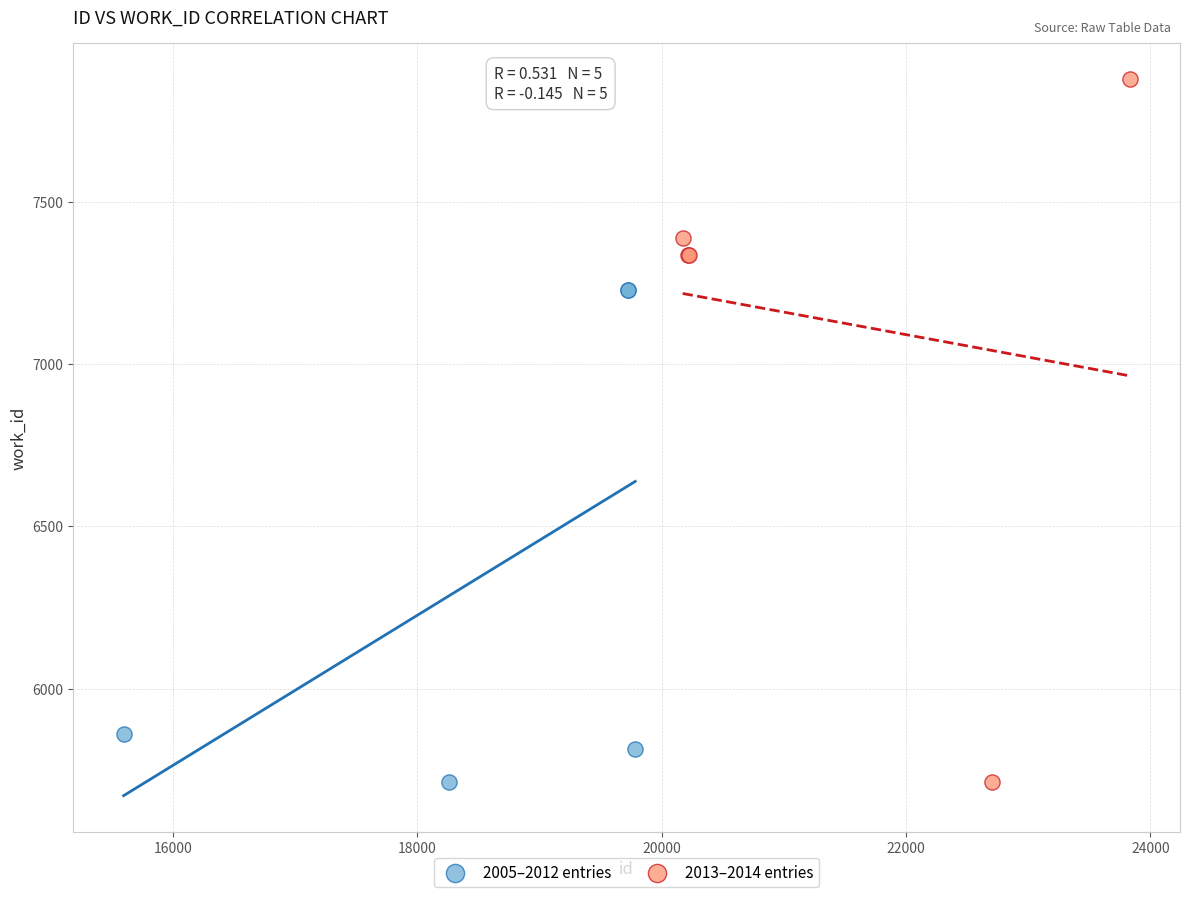

Which series contains the highest Y value?

2013–2014 entries